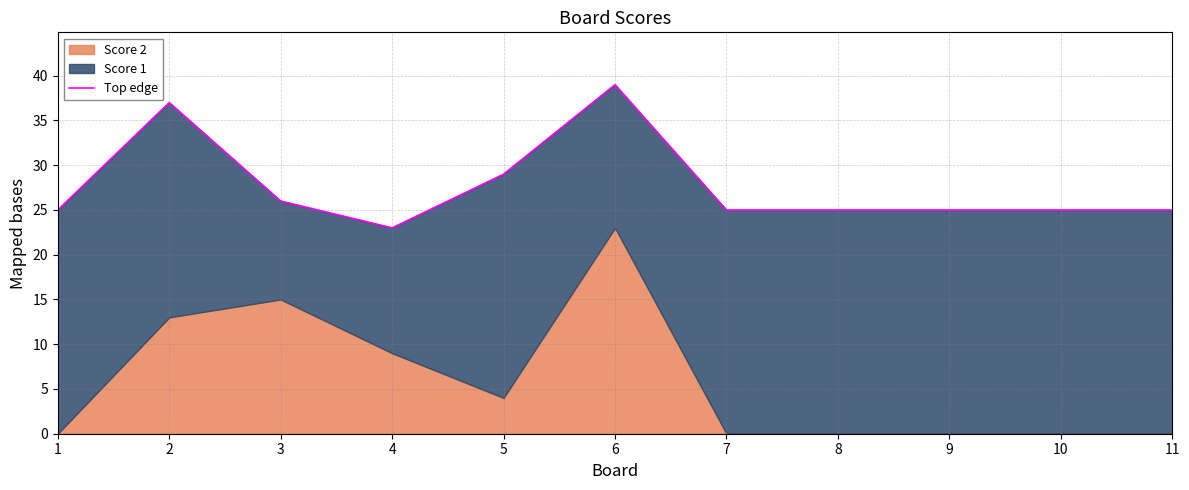

How many interior local peaks (higher than both neighbors) does the data have?

2